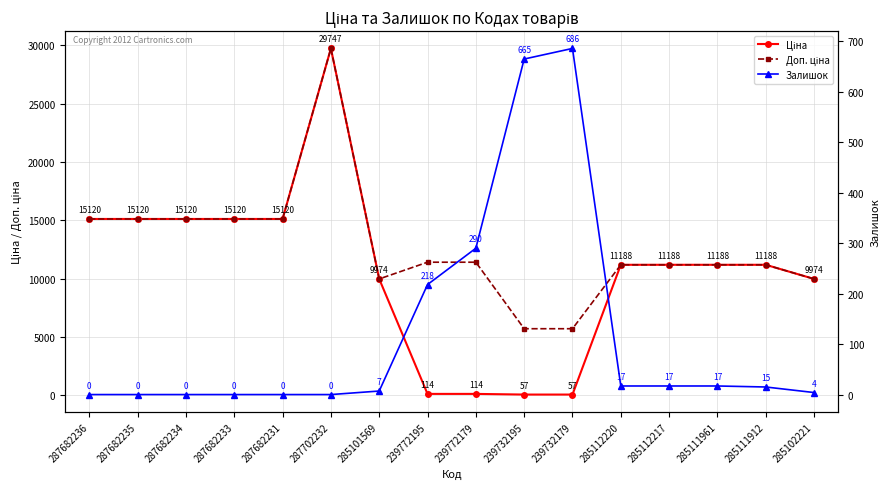

List the series in order of their overall mean, highest first.

Доп. ціна, Ціна, Залишок